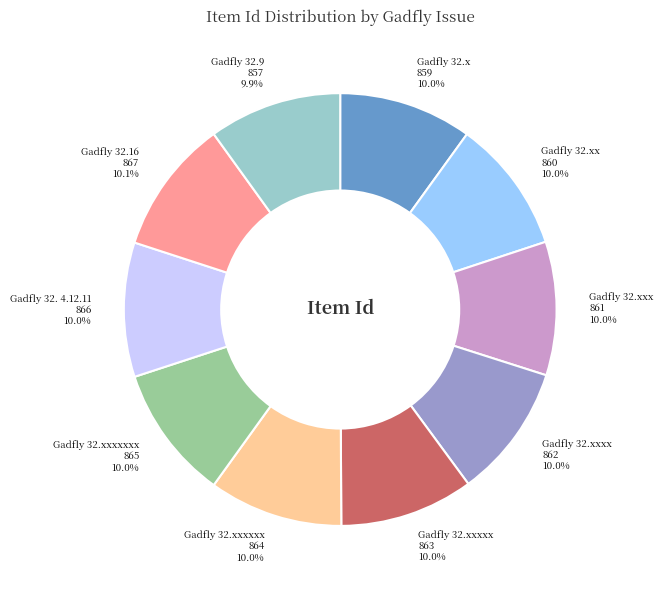

Is there a majority slice in this chart?

No